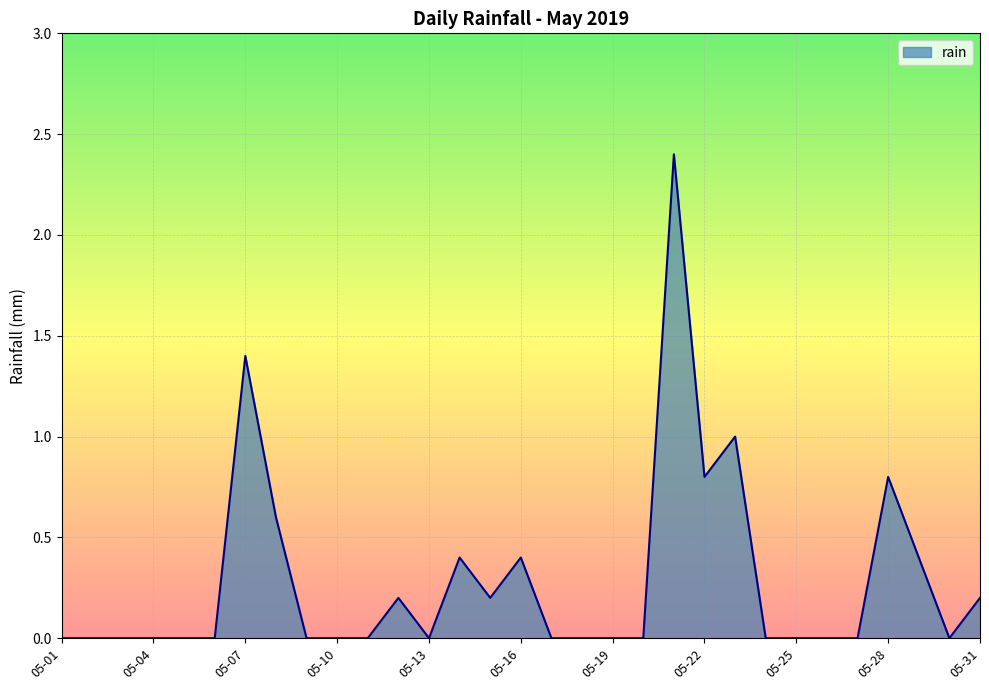

True or false: there are more than 1 points higher than both neighbors.

True